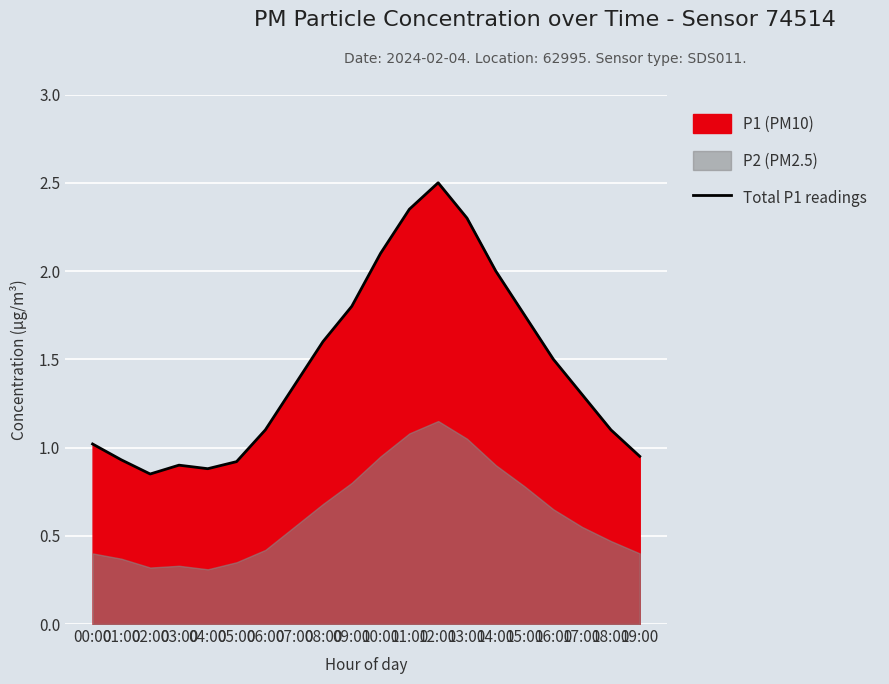

Reading left to right, transcribe all the data shown in this chart.

1.0	0.9	0.8	0.9	0.9	0.9	1.1	1.4	1.6	1.8	2.1	2.4	2.5	2.3	2.0	1.8	1.5	1.3	1.1	0.9